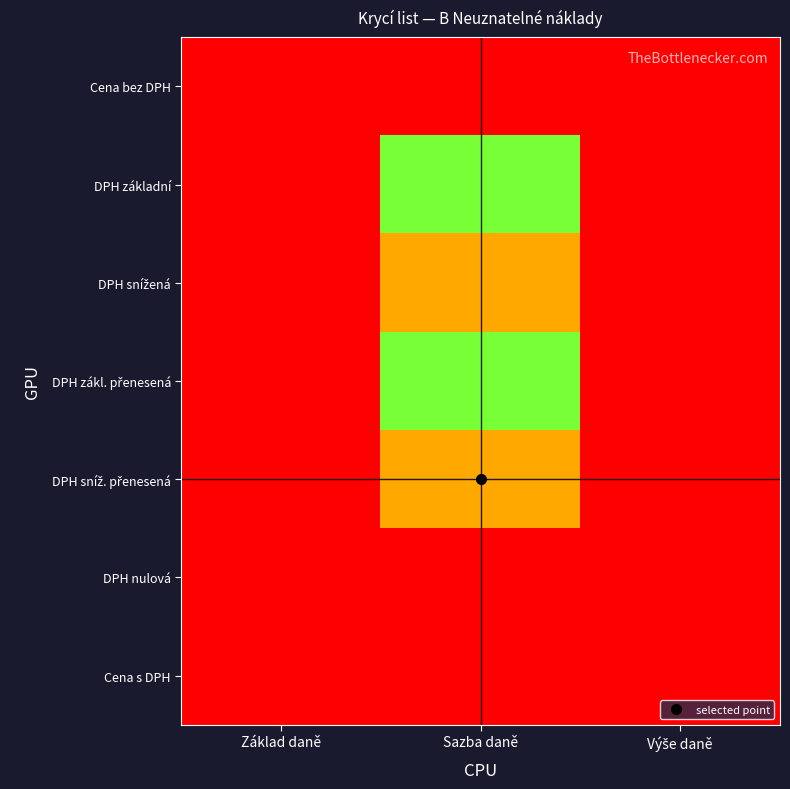

List the series in order of their peak value, highest first.

DPH základní, DPH zákl. přenesená, DPH snížená, DPH sníž. přenesená, Cena bez DPH, DPH nulová, Cena s DPH